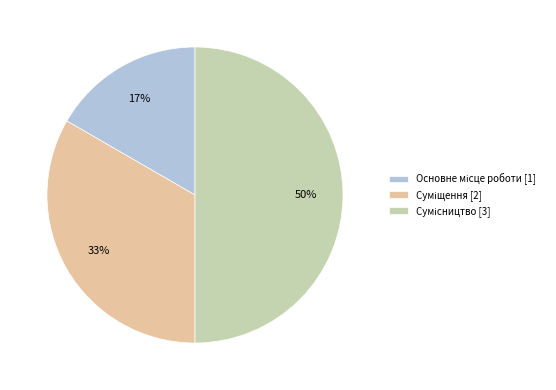

To the nearest percent, what is the average slice percentage?

33%